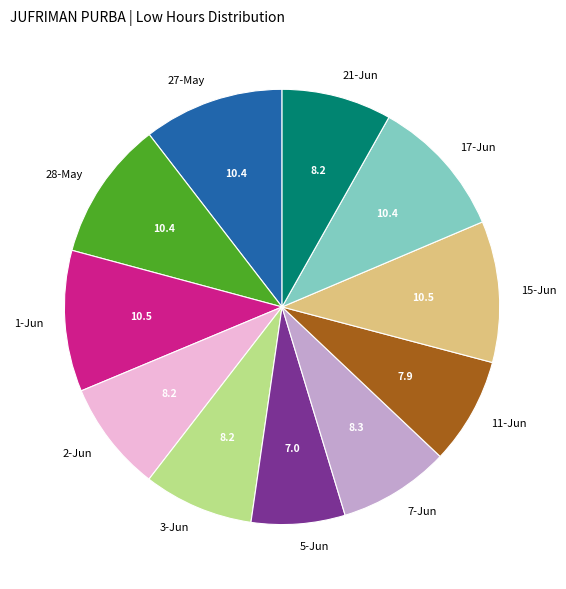

Which slice is the smallest?

5-Jun